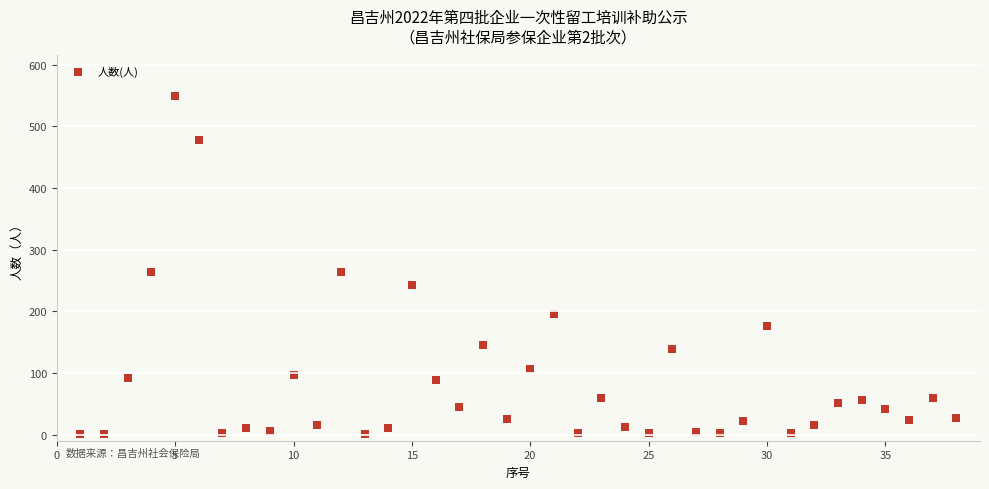

What is the range of X values (max minus min)?

37